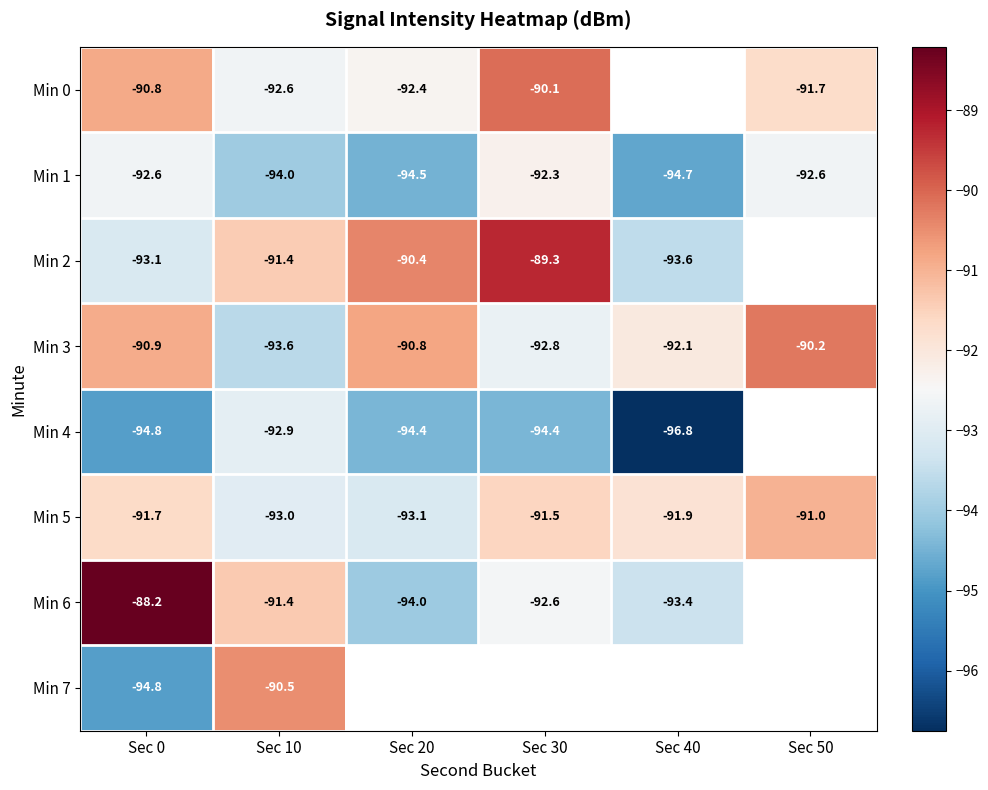

What is the difference between the maximum and minimum values in the Min 1 series?

2.4